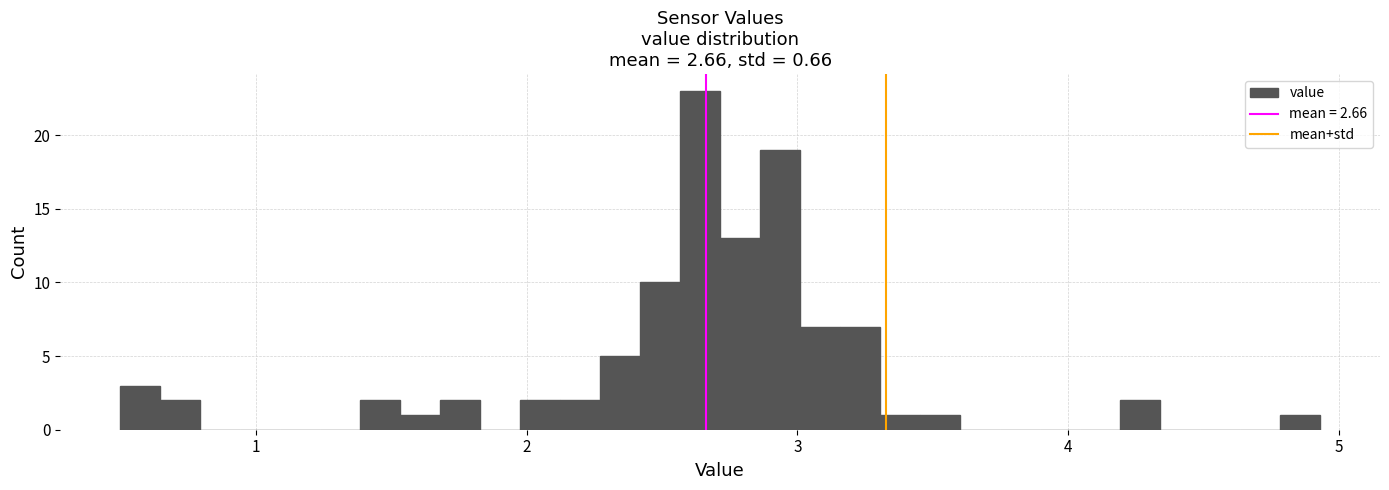

Read against the x-axis, roughly where is the centre of the tallest bar?

2.6